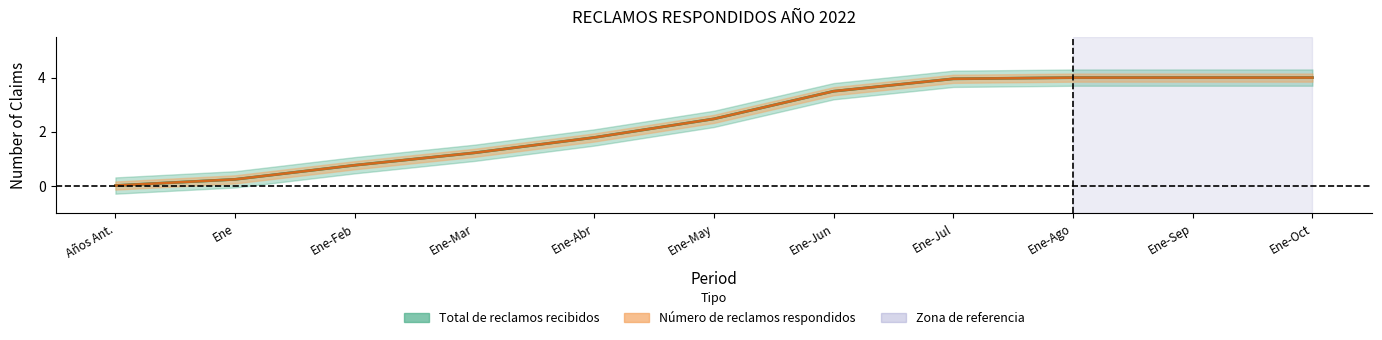

What are all the series names shown in the legend?

Total de reclamos recibidos, Numero de reclamos respondidos